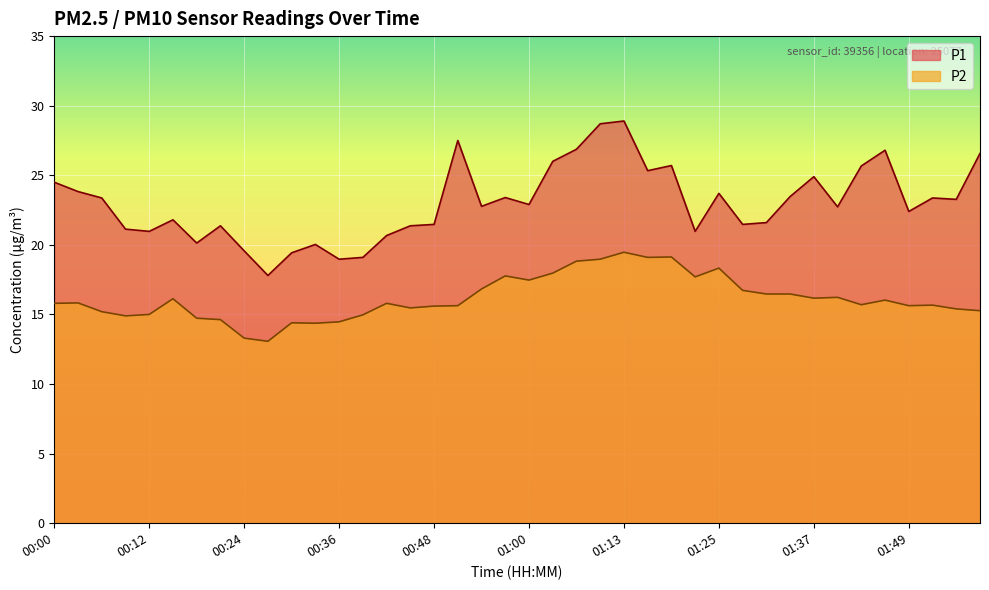

True or false: P2 has a value of 15.8 at 00:03.

True